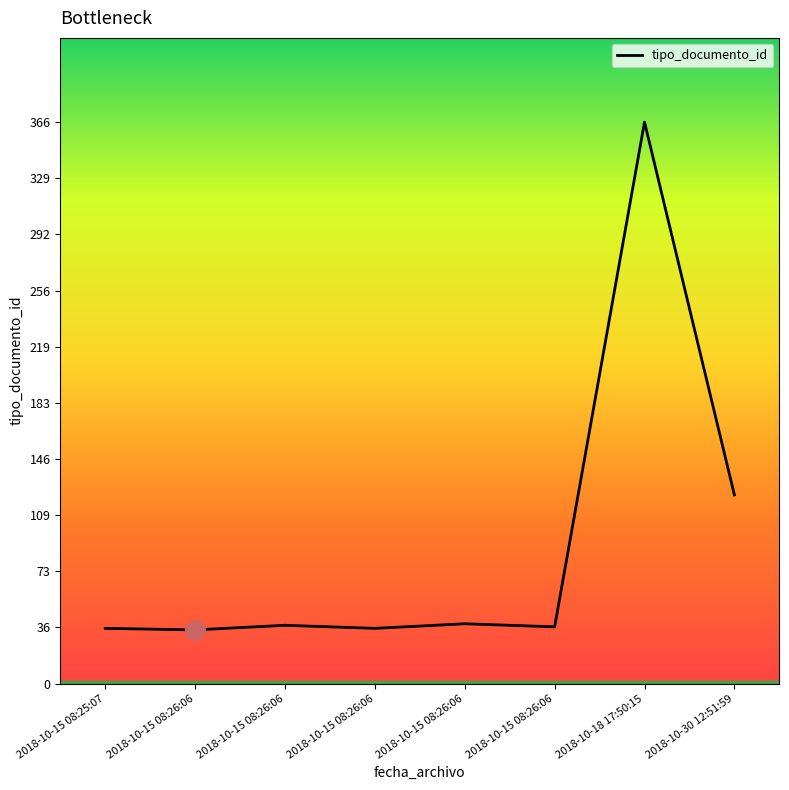

What is the sum of all values?

710